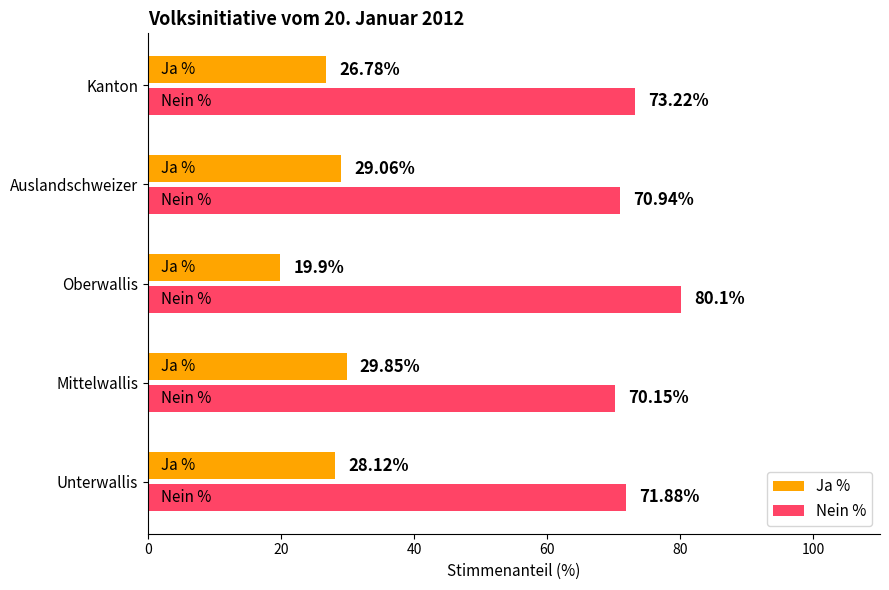

How many values in the Nein % series are below 71?

2